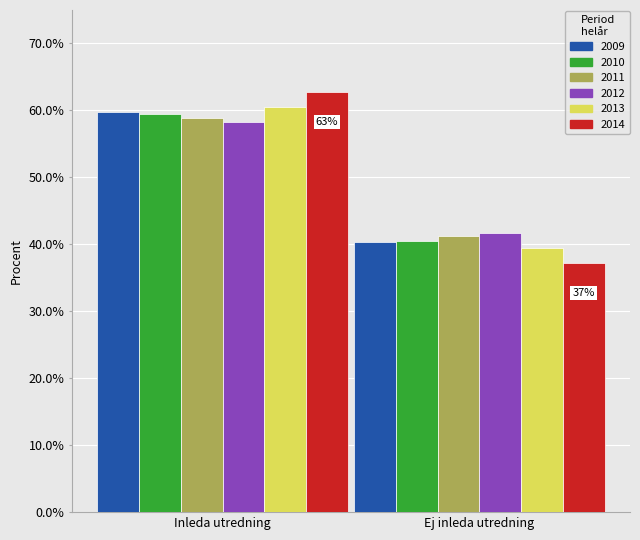

What is the sum of the 2011 values at Inleda utredning and Ej inleda utredning?

100.0